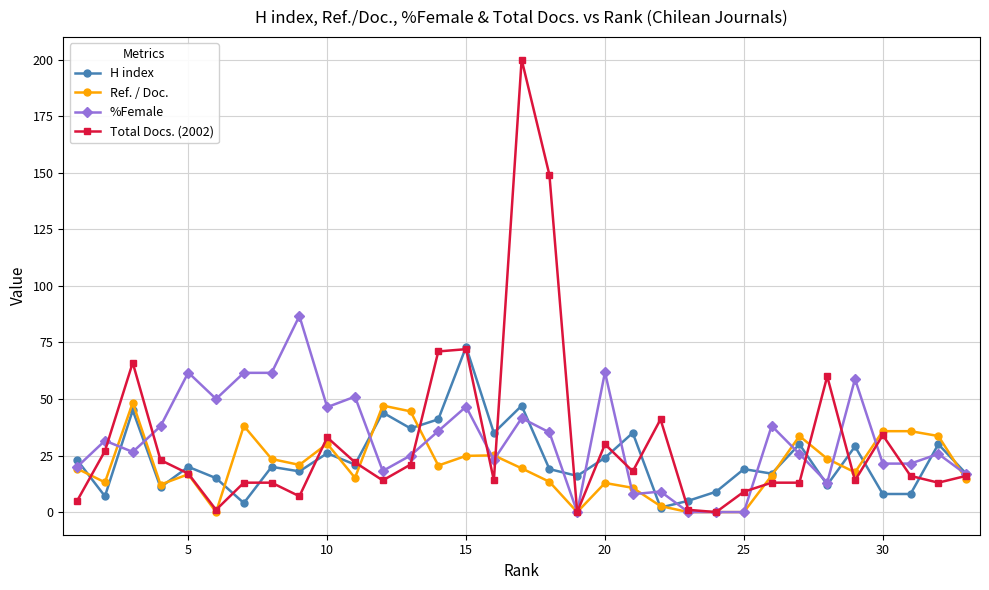

What is the value of the %Female point at the 18th from the left?

35.2